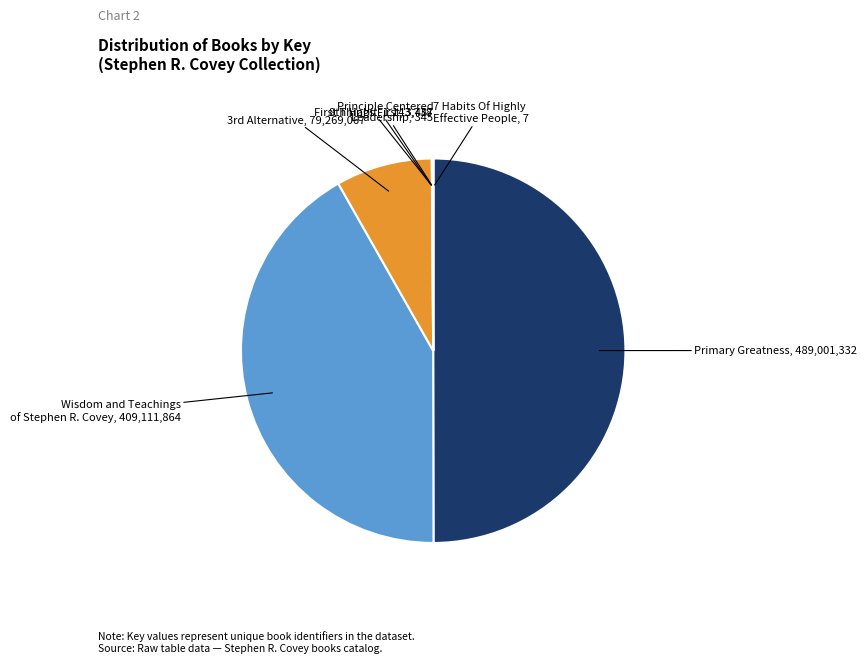

Which slice is the largest?

Primary Greatness